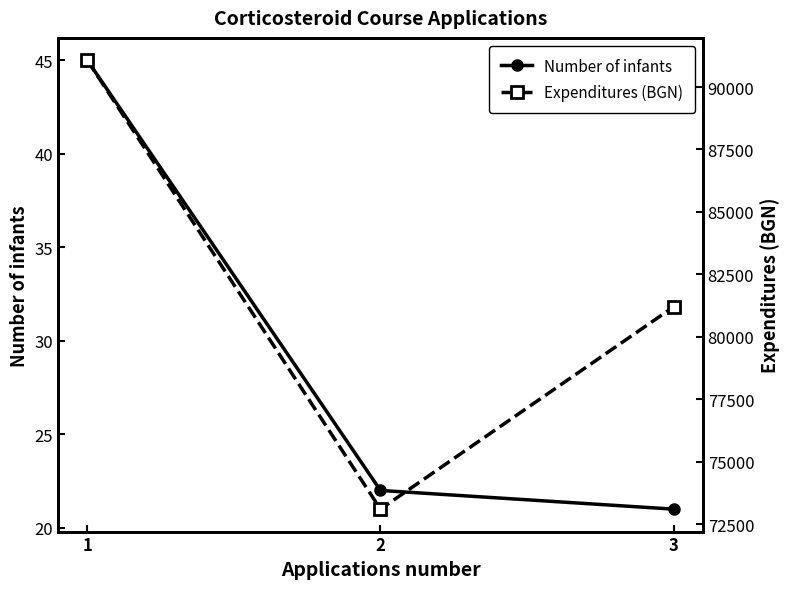

Does the chart have visible grid lines?

No